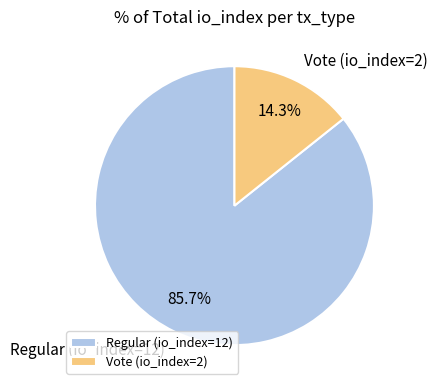

Which slice is the largest?

Regular (io_index=12)